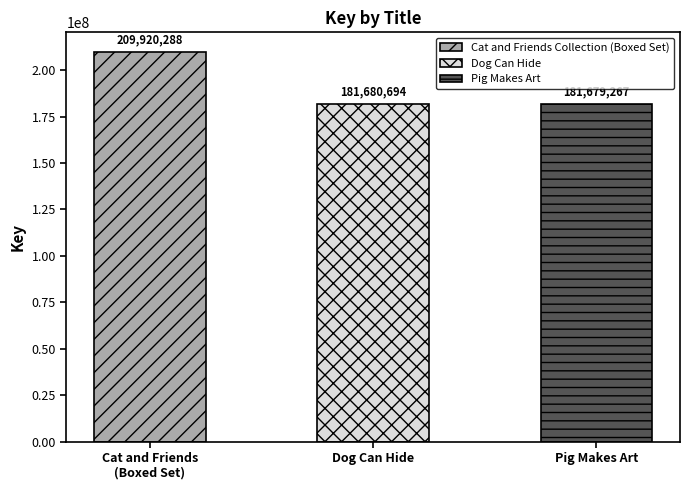

Rank the categories by value from highest to lowest.

Cat and Friends Collection (Boxed Set), Dog Can Hide, Pig Makes Art